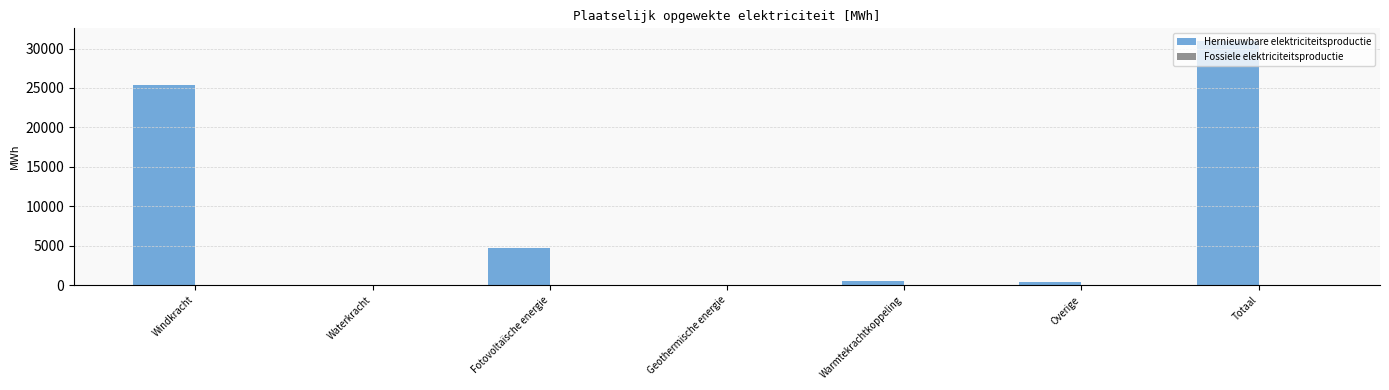

What is the sum of all values?

62029.8